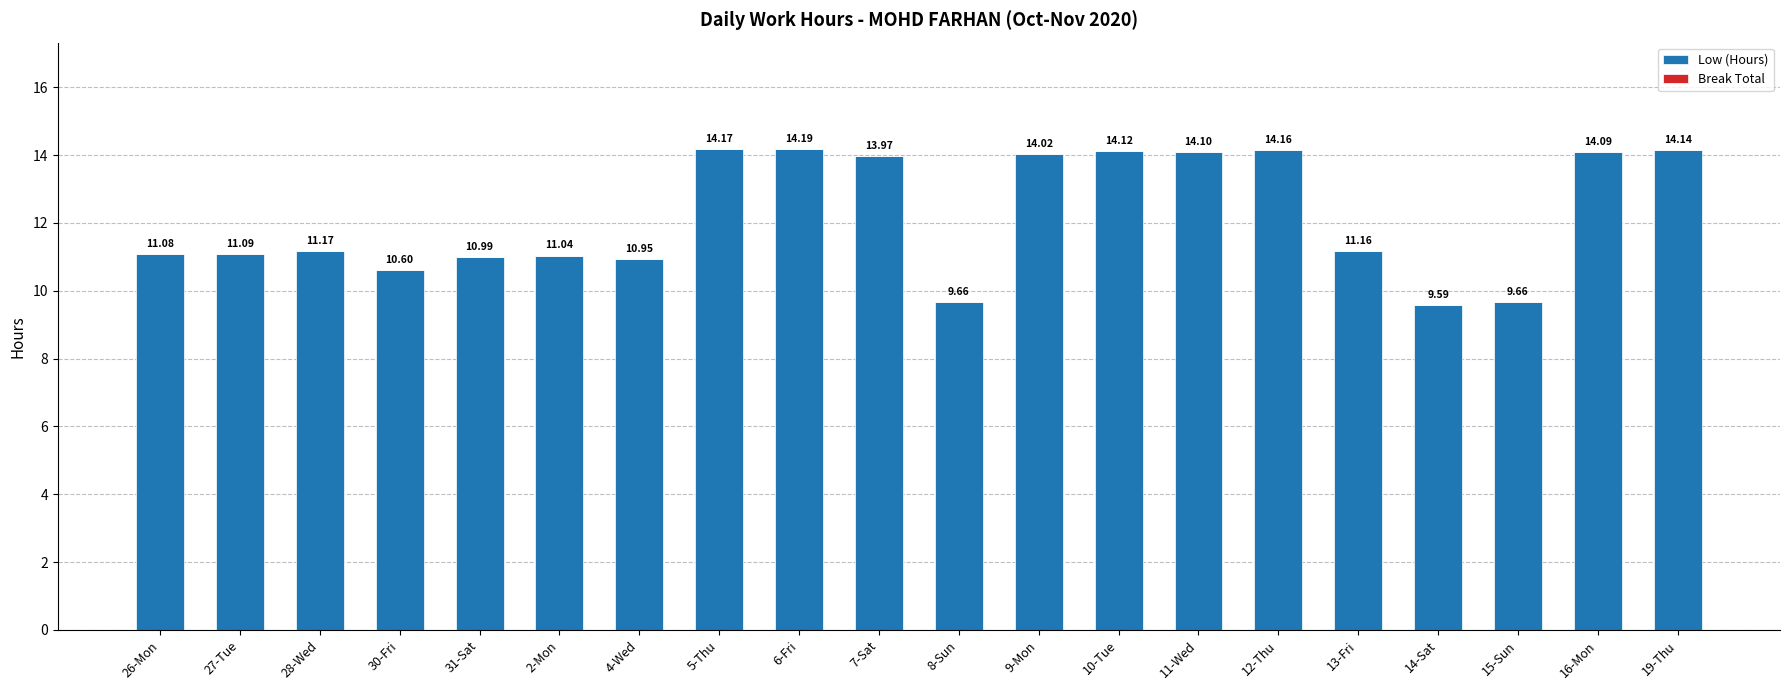

What is the ratio of the value at 12-Thu to the value at 9-Mon?

1.0